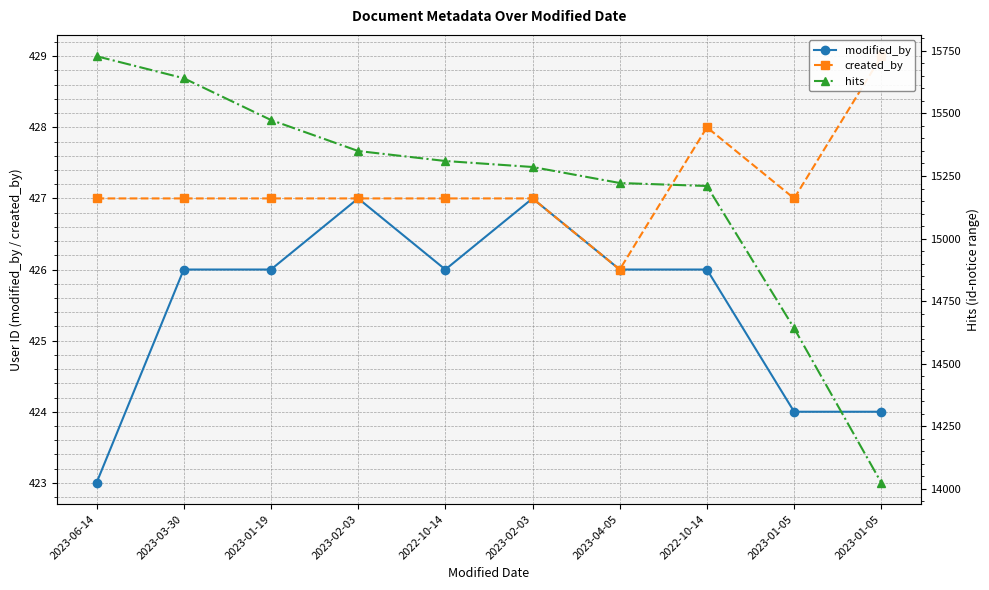

What is the label of the 3rd point from the right?

2022-10-14